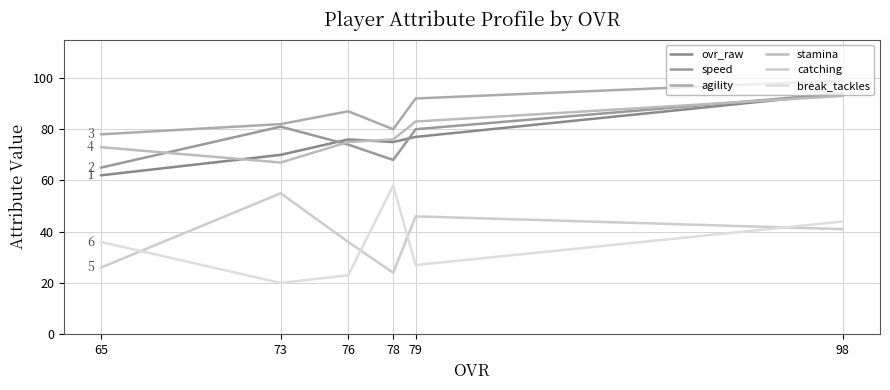

Which series has the largest total across all categories?

agility